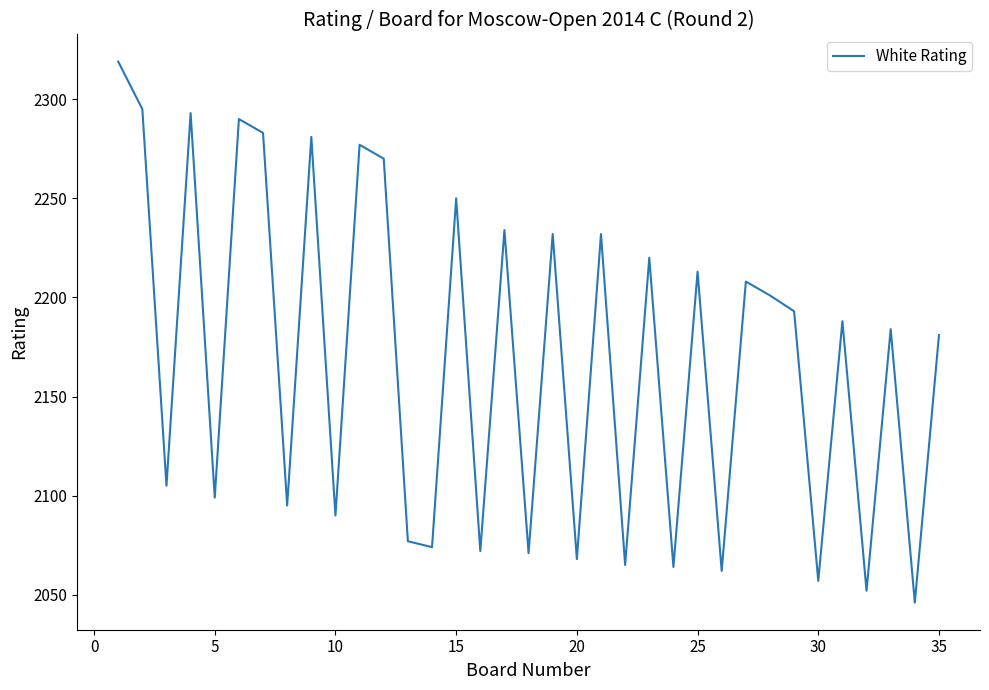

What is the greatest value displayed?

2319